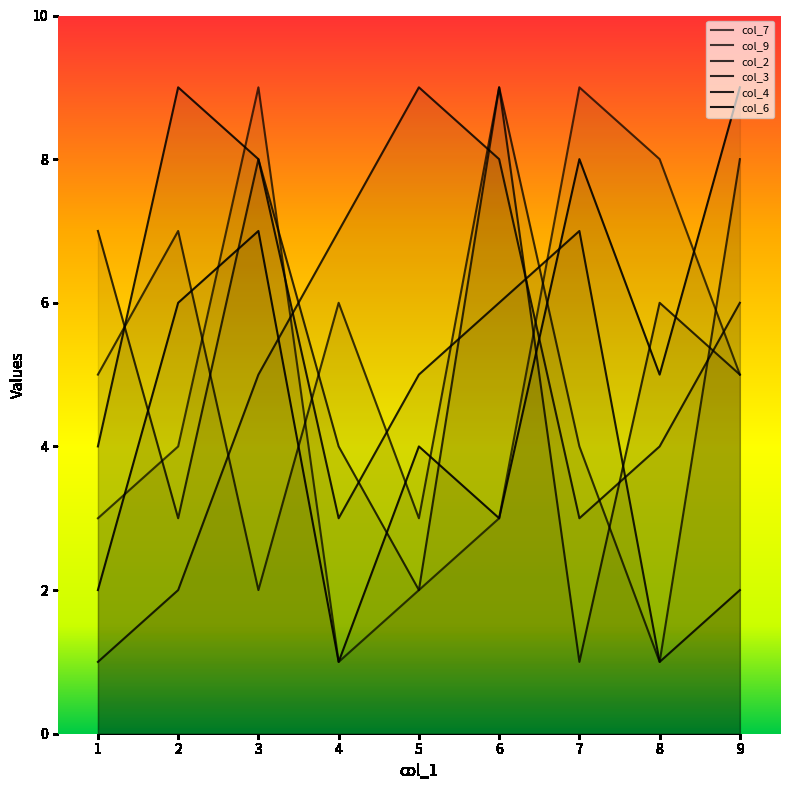

How many intersections are there between col_6 and col_9?

5